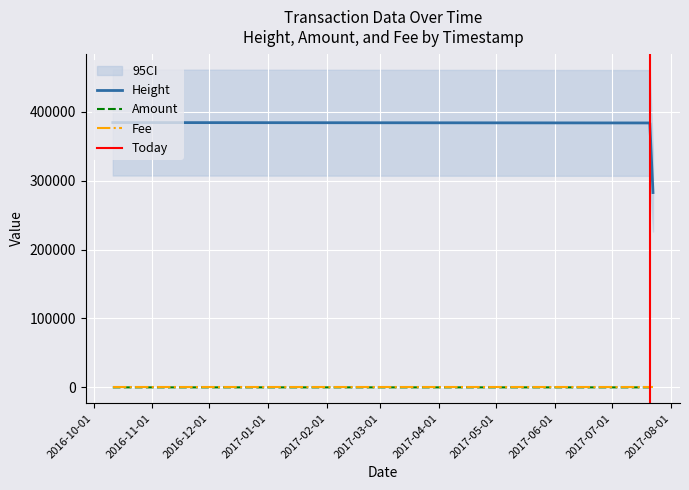

At how many categories does at least one series exceed 102065?

3